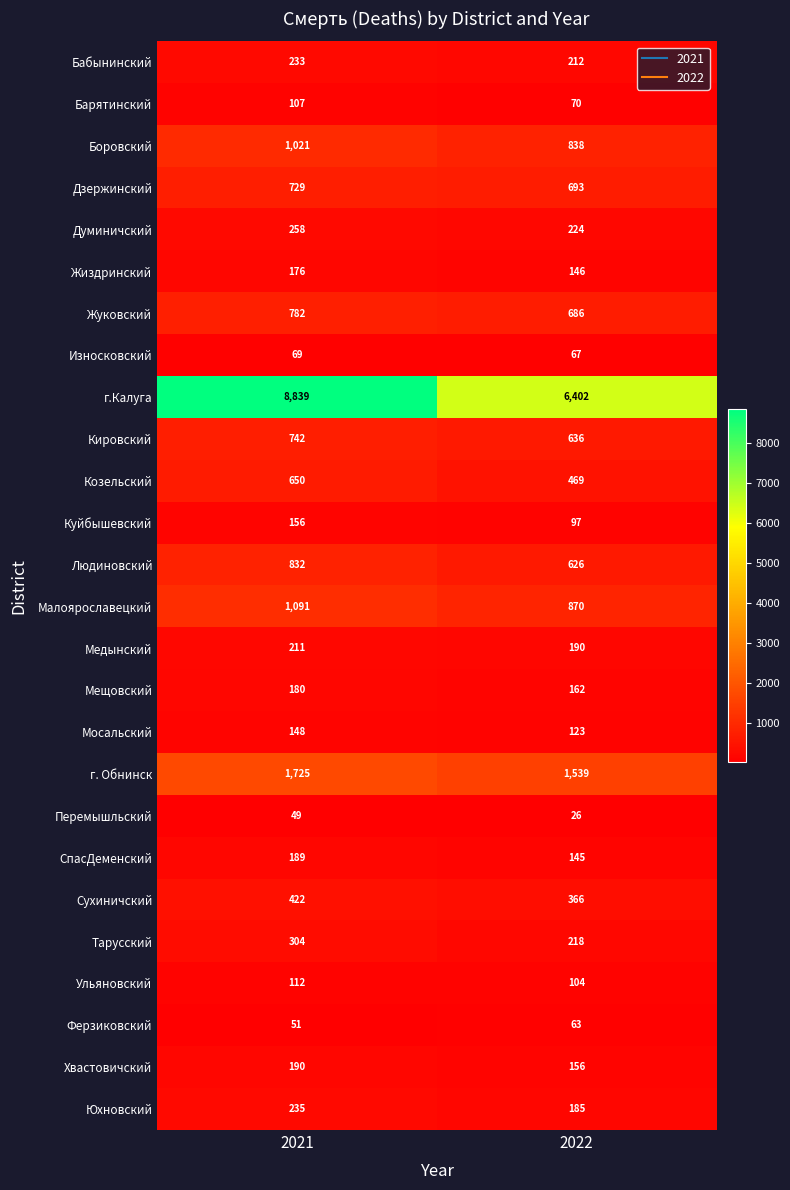

What is the difference between the highest and lowest values at 2022?

6376